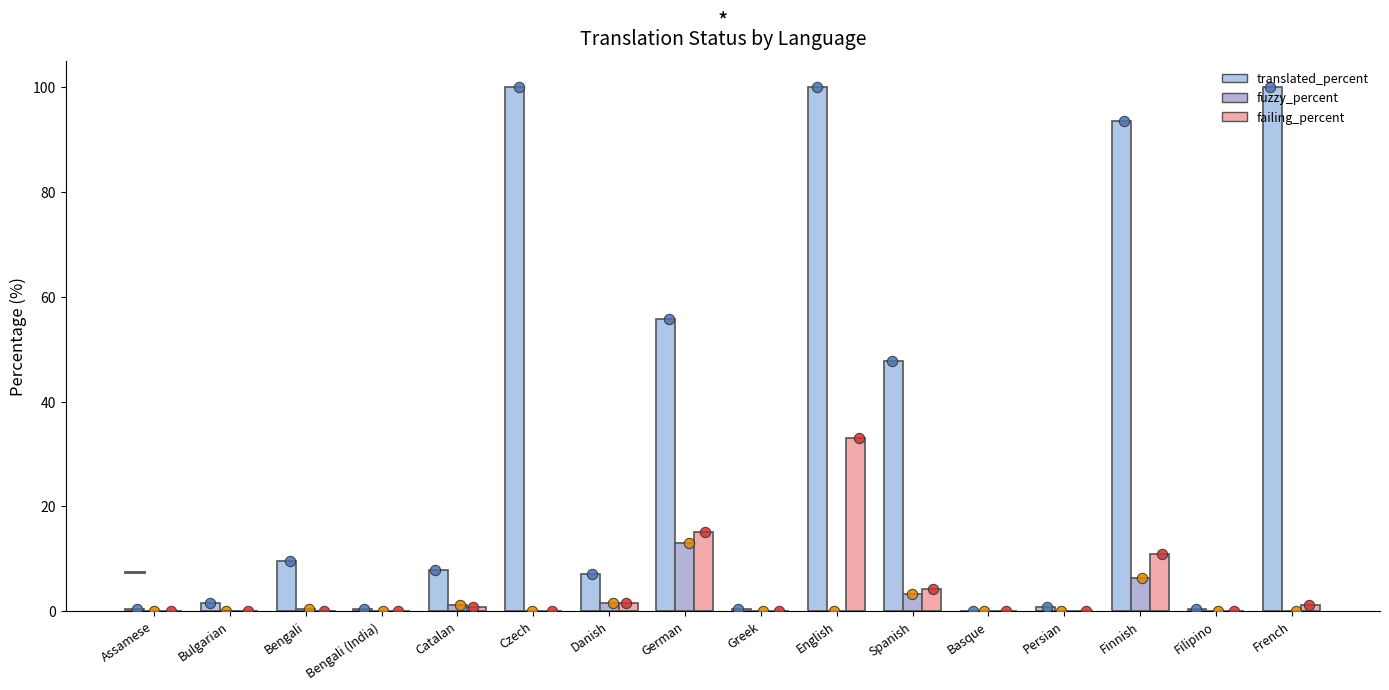

Which series has the largest total across all categories?

translated_percent